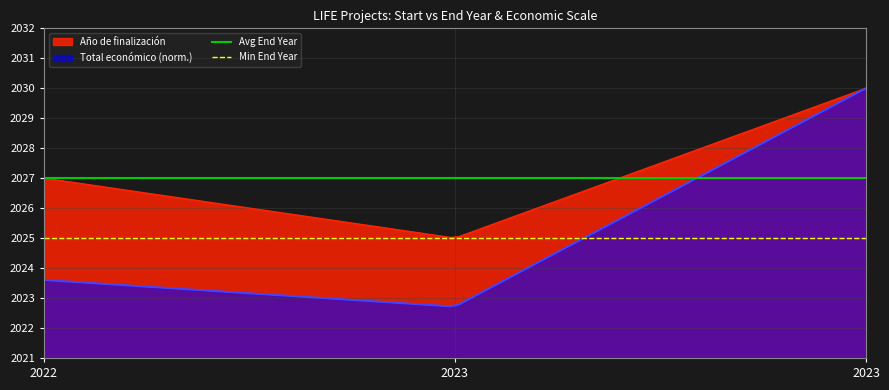

What is the highest value of the Año de finalización series?

2030.0